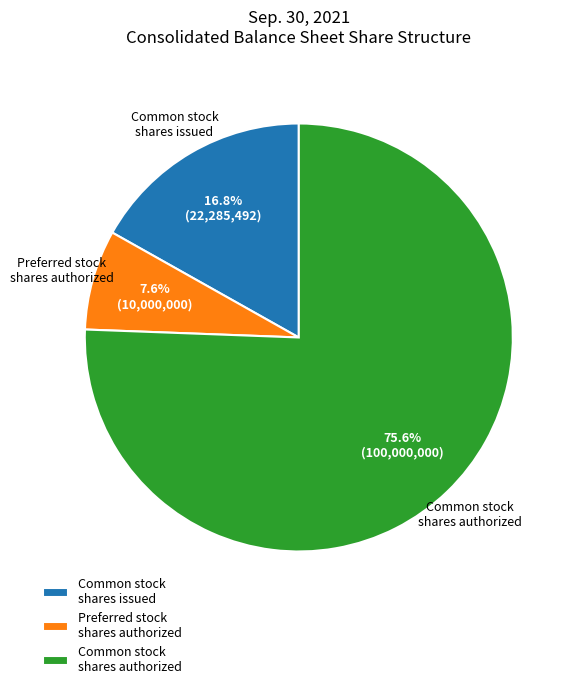

To the nearest percent, what is the difference between the largest and smallest slice percentages?

68%